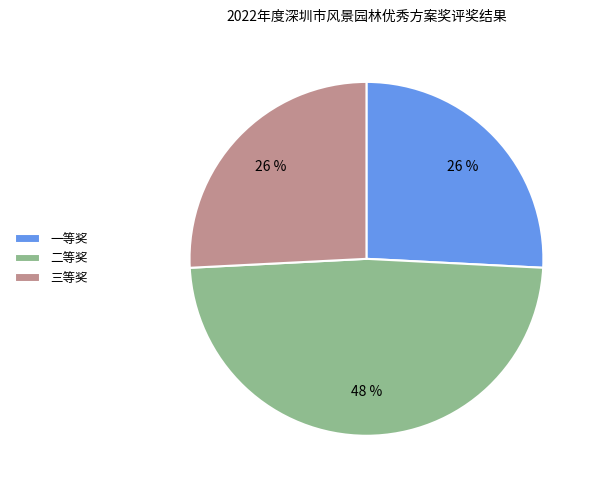

Count the number of slices in the pie.

3